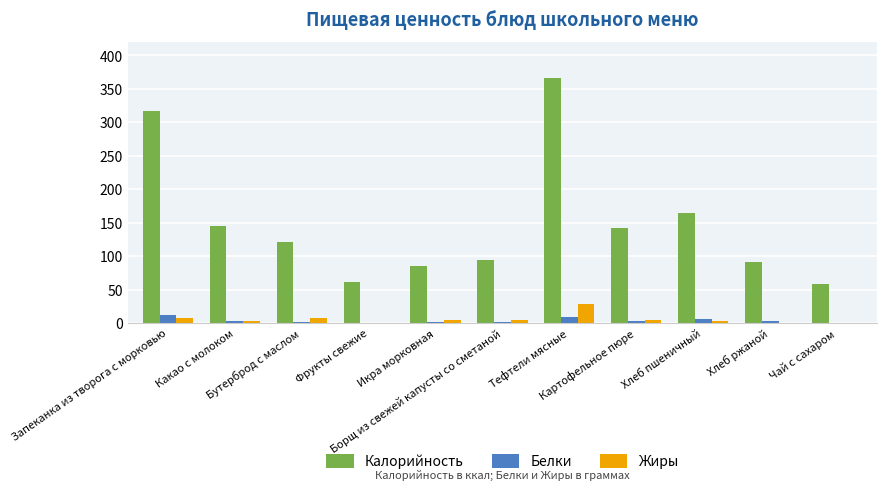

At which label does Жиры first exceed 4?

Запеканка из творога с морковью